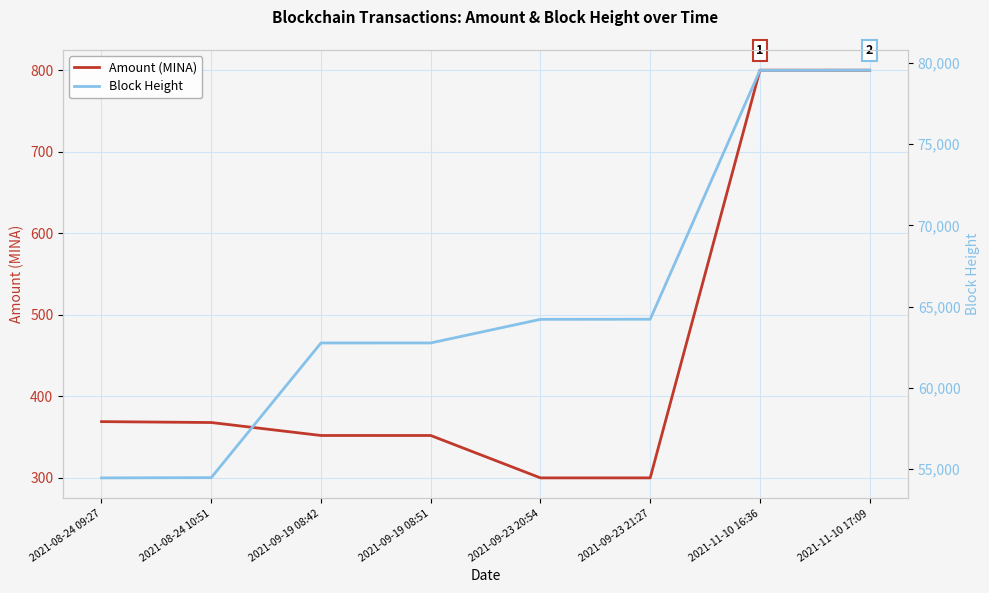

What is the greatest value displayed?

79559.0